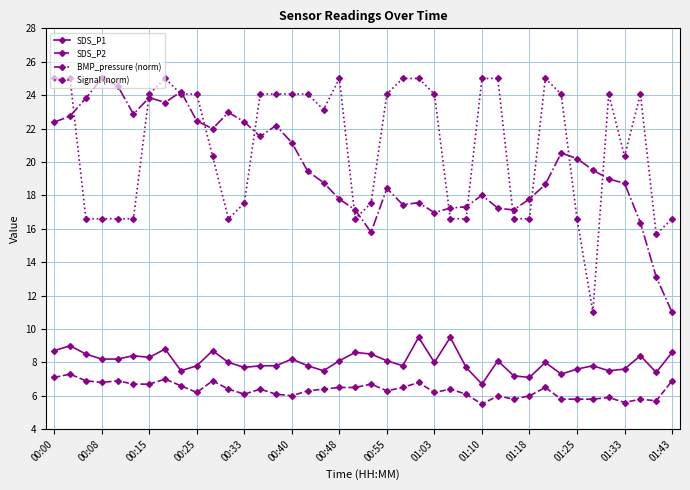

True or false: BMP_pressure (norm) and SDS_P2 cross at least once.

False